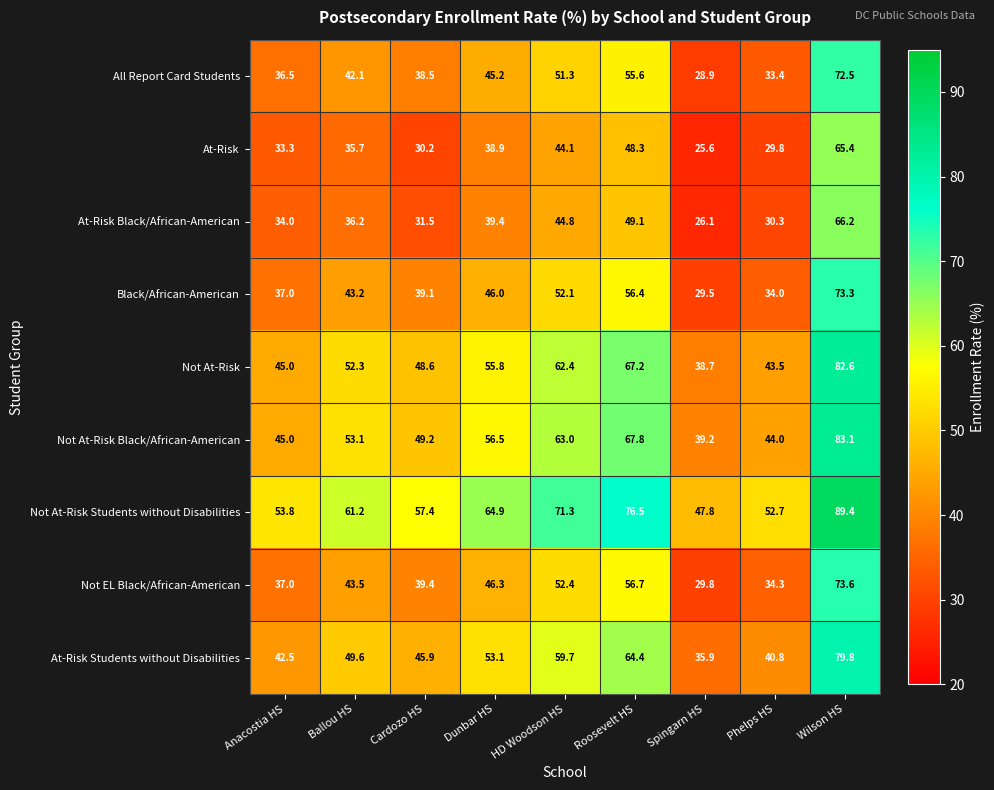

What is the average value of the At-Risk Students without Disabilities series?

52.4